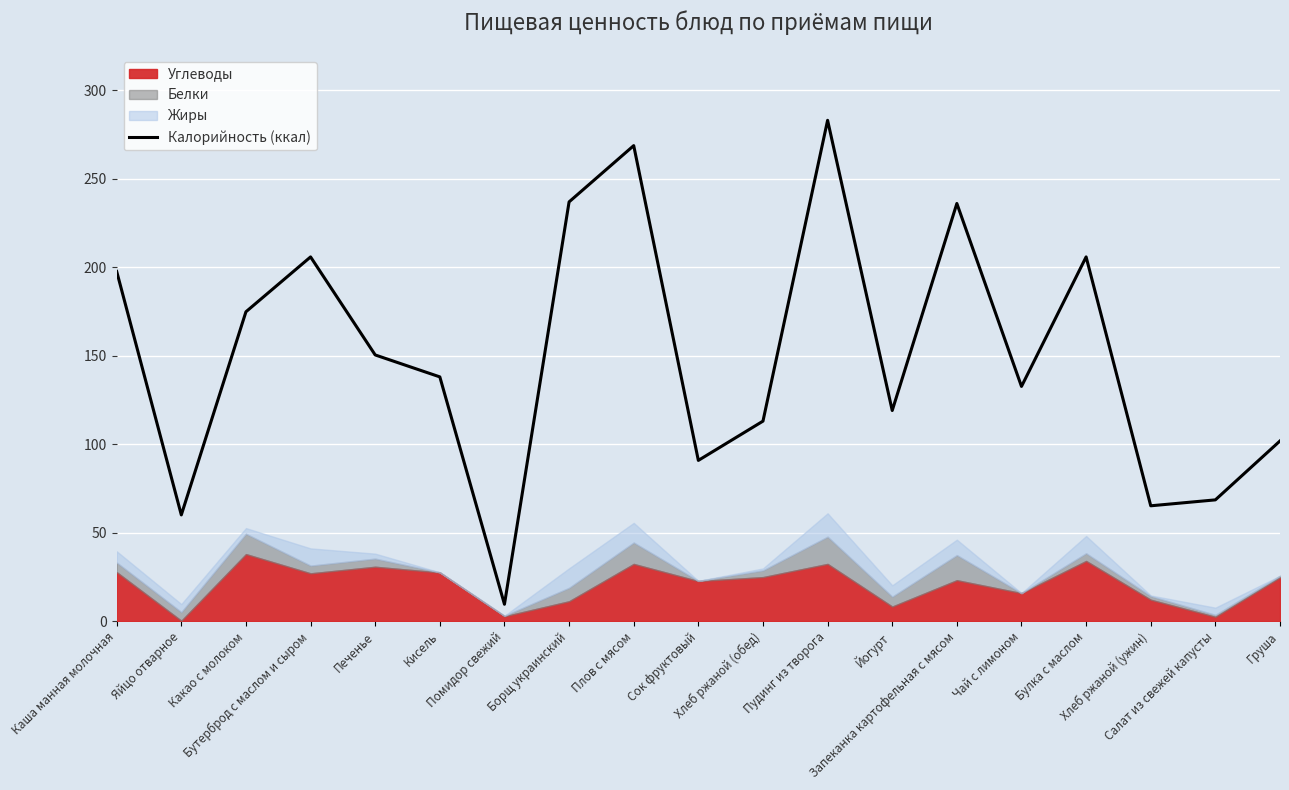

Reading left to right, extract all data points from this chart.

Каша манная молочная=197.6	Яйцо отварное=60.0	Какао с молоком=174.8	Бутерброд с маслом и сыром=205.8	Печенье=150.4	Кисель=138.0	Помидор свежий=9.5	Борщ украинский=236.9	Плов с мясом=268.7	Сок фруктовый=90.8	Хлеб ржаной (обед)=113.0	Пудинг из творога=283.0	Йогурт=119.0	Запеканка картофельная с мясом=236.0	Чай с лимоном=132.6	Булка с маслом=205.8	Хлеб ржаной (ужин)=65.2	Салат из свежей капусты=68.5	Груша=101.8